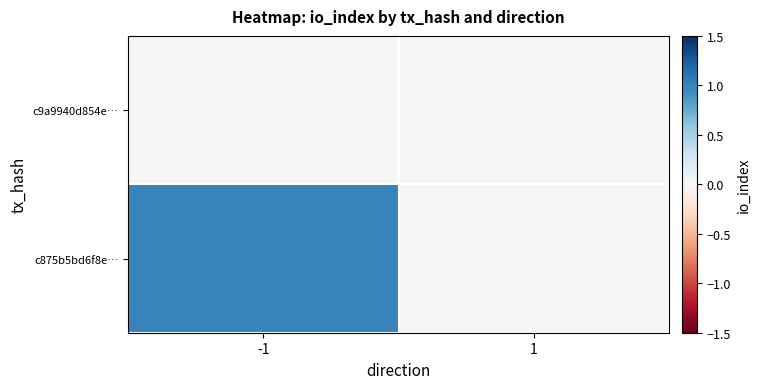

Rank the series at -1 from lowest to highest value.

c9a9940d854e…, c875b5bd6f8e…